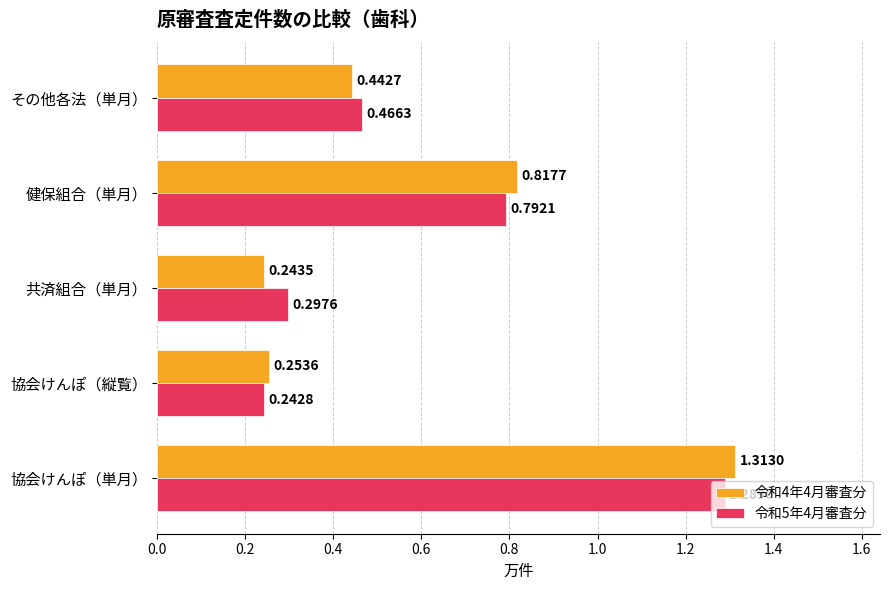

At which category does the chart reach its peak across all series?

協会けんぽ（単月）